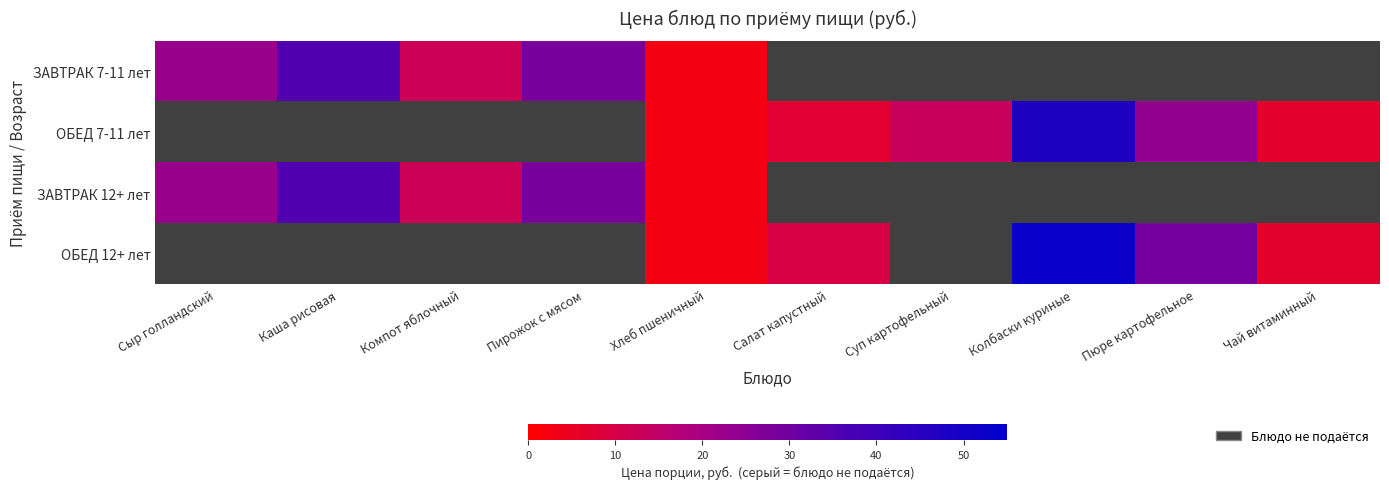

What is the spread (max minus min) of values at Пюре картофельное?

29.0